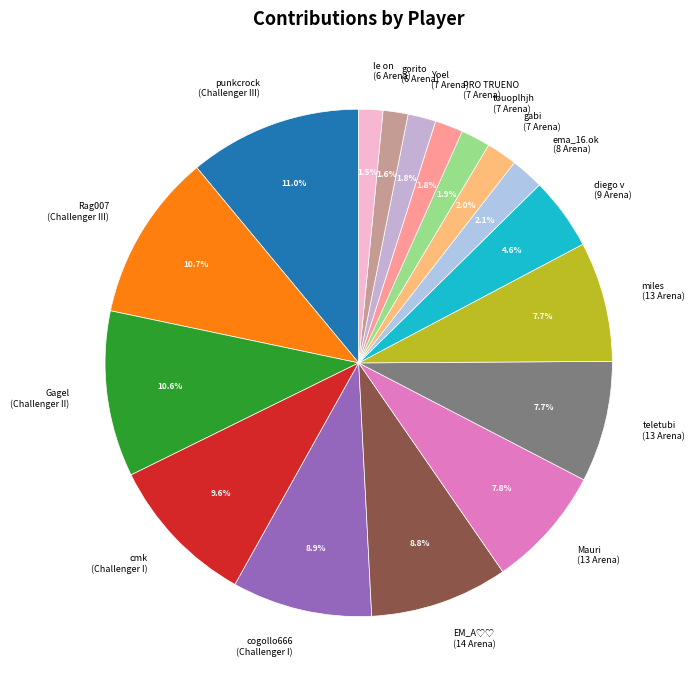

How many slices are in this pie chart?

17